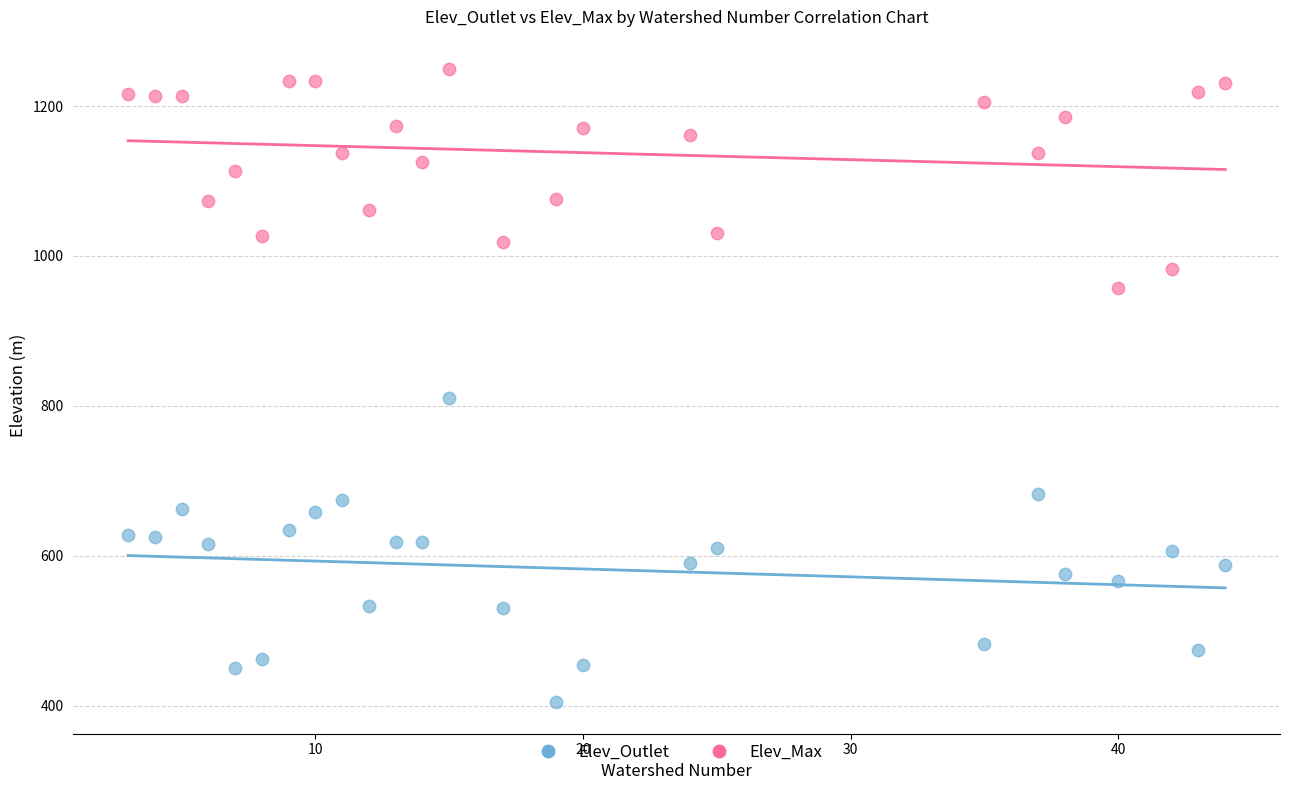

Which series reaches the minimum Y coordinate?

Elev_Outlet